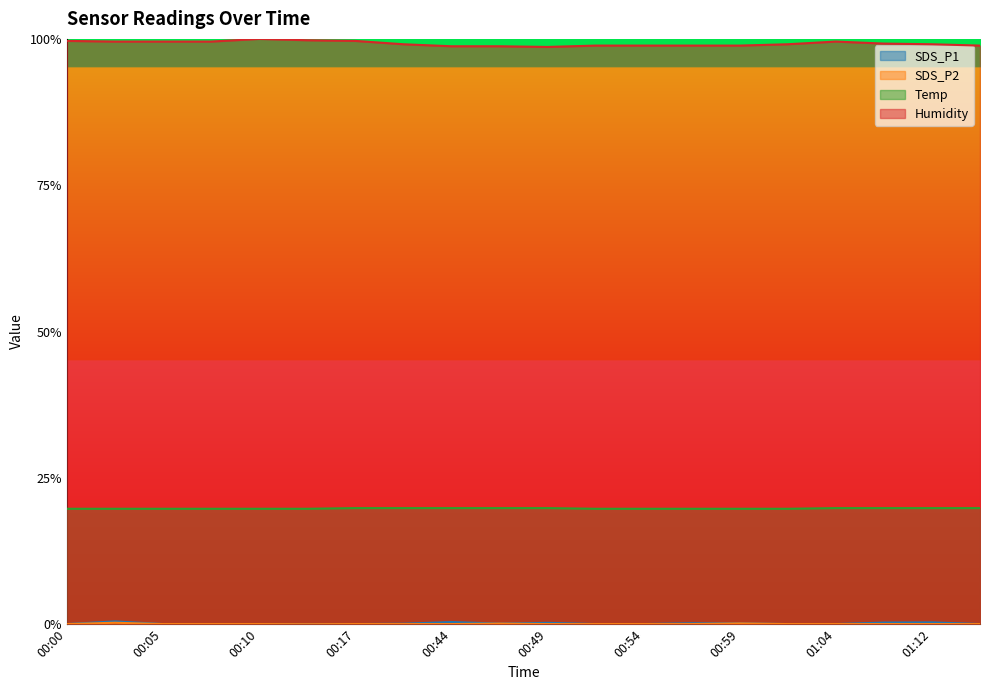

Which series has the widest spread of values?

Humidity